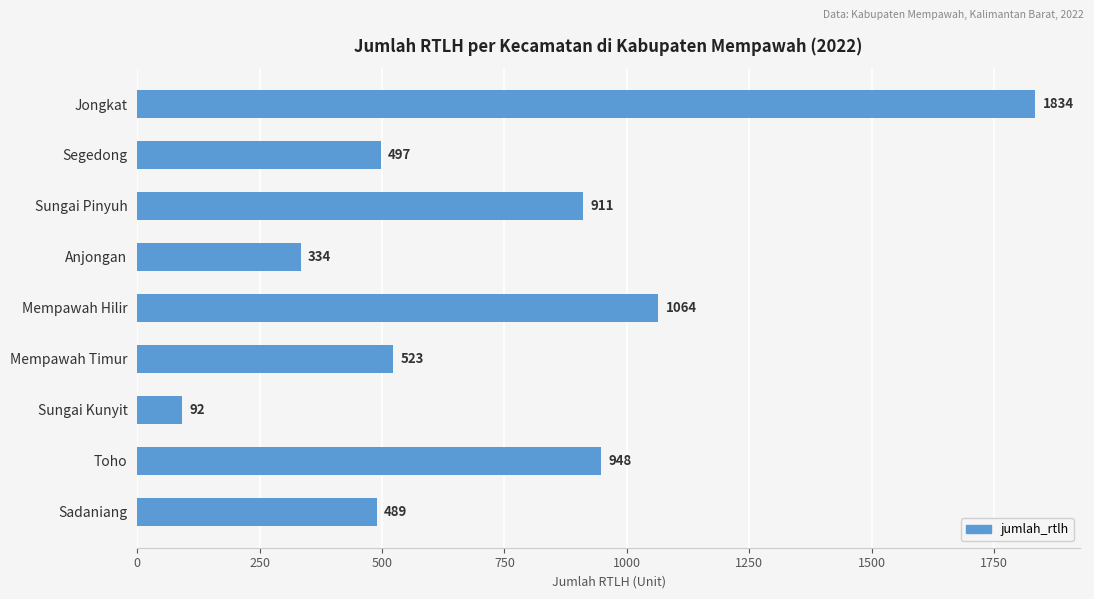

Reading top to bottom, list all the values displayed in this chart.

1834	497	911	334	1064	523	92	948	489